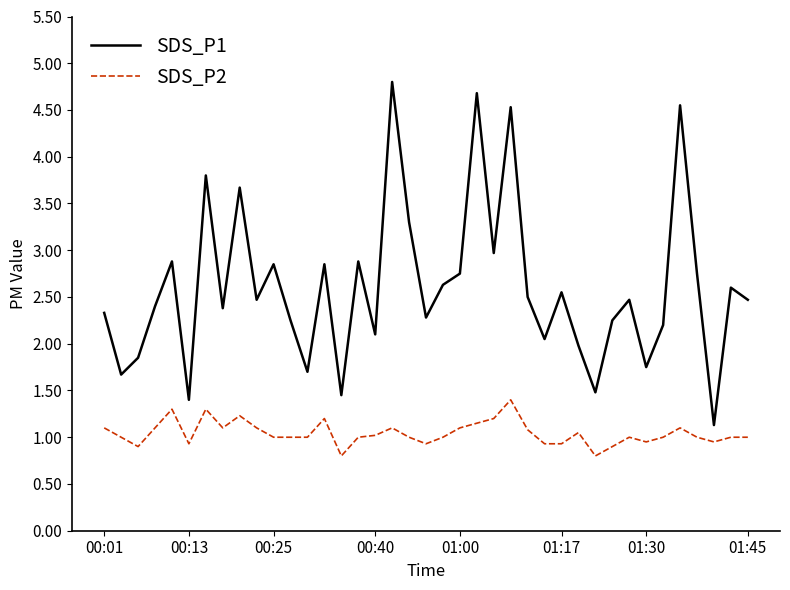

Which series has the largest total across all categories?

SDS_P1